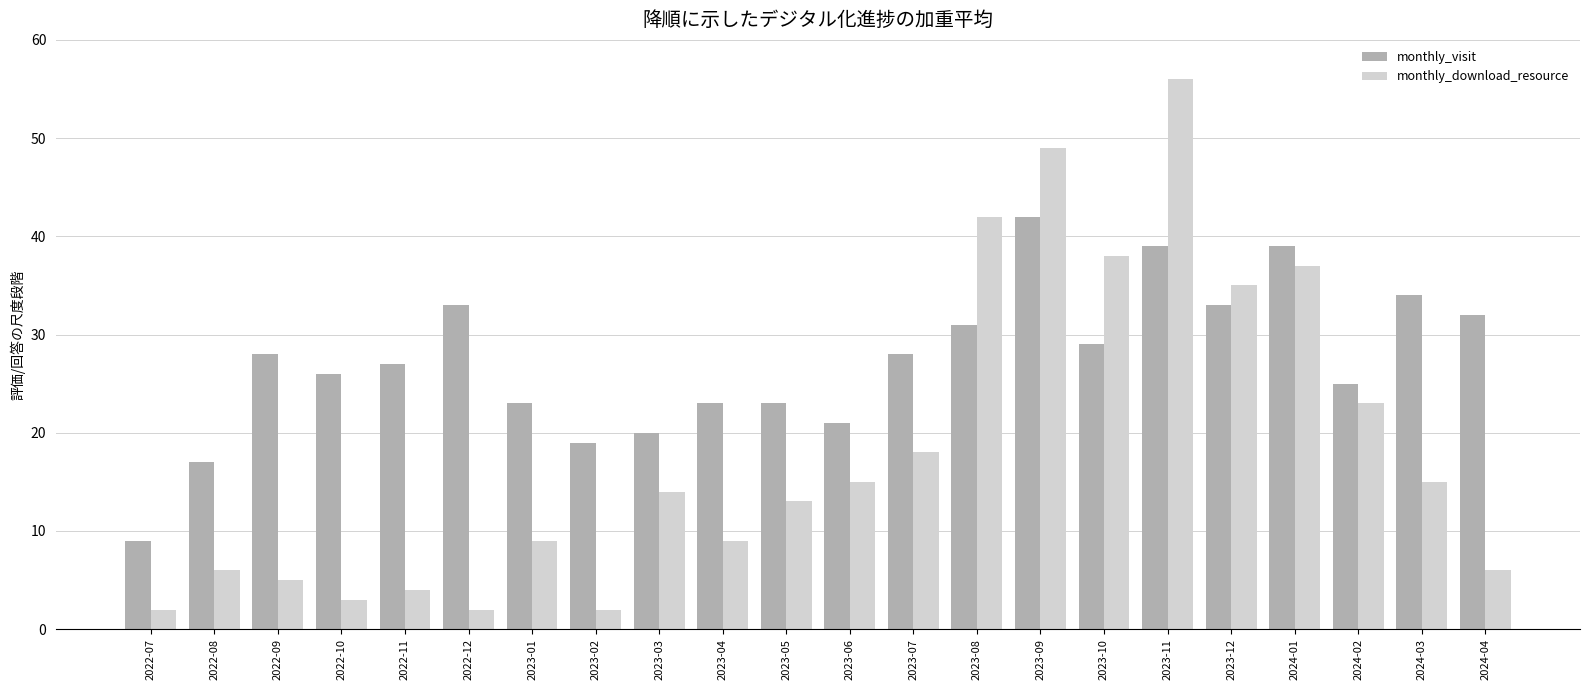

What is the label of the 2nd bar from the right?

2024-03